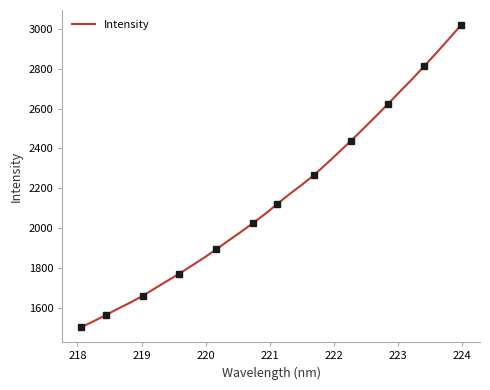

Does the chart have visible grid lines?

No